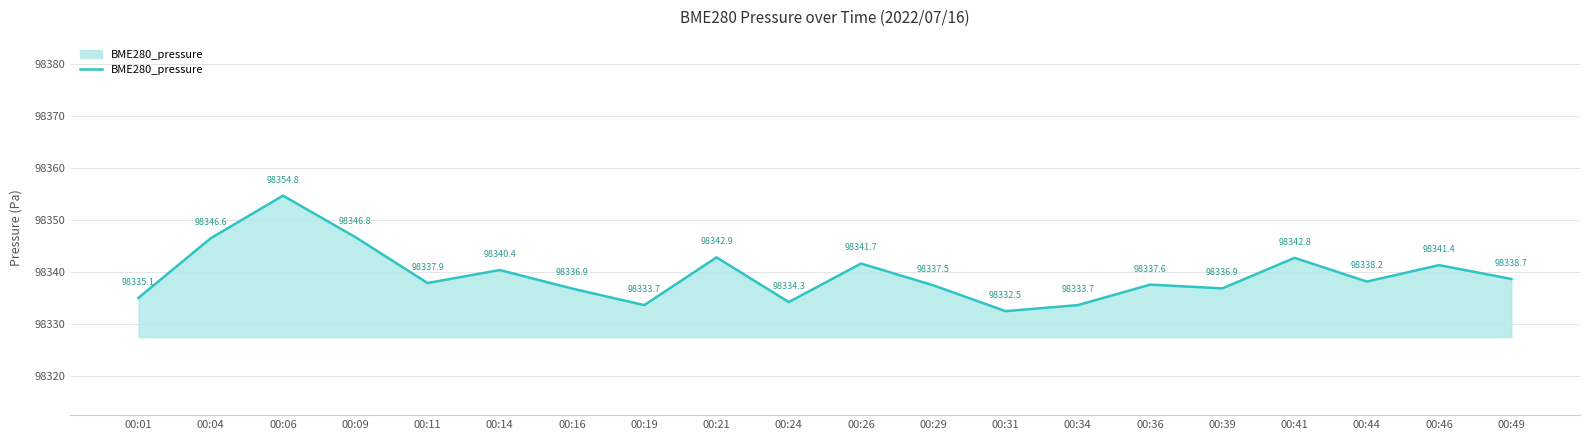

Which category has the lowest value across all series?

00:31